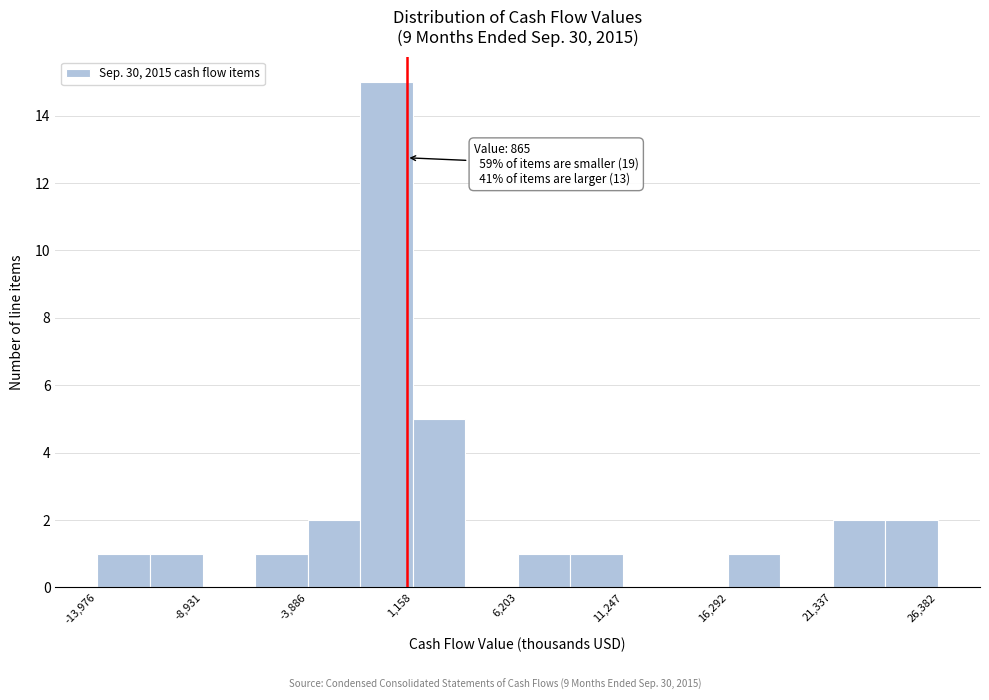

Read against the x-axis, roughly where is the centre of the tallest bar?

0